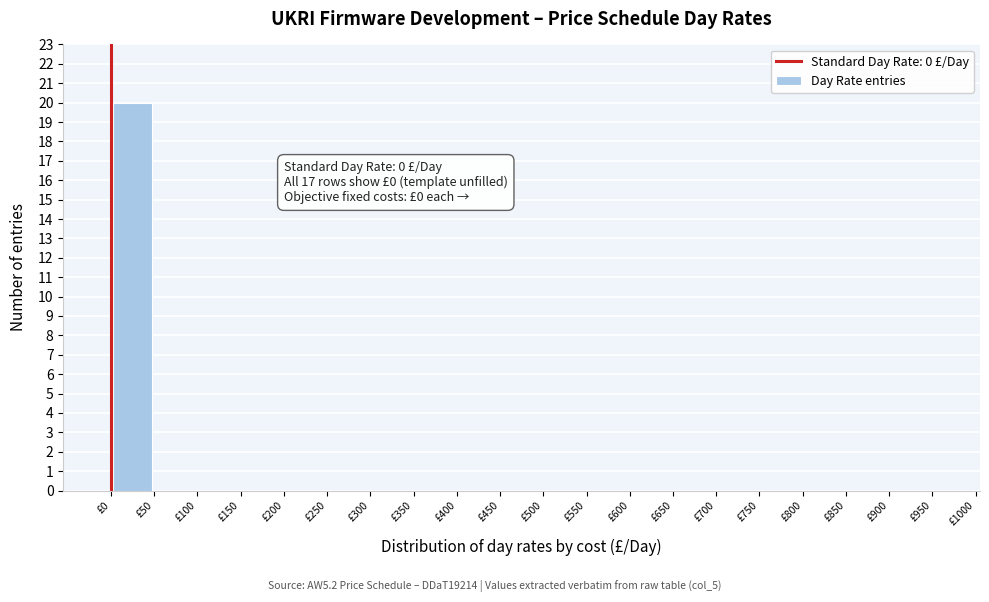

Which range on the x-axis has the tallest bar?

0 to 50